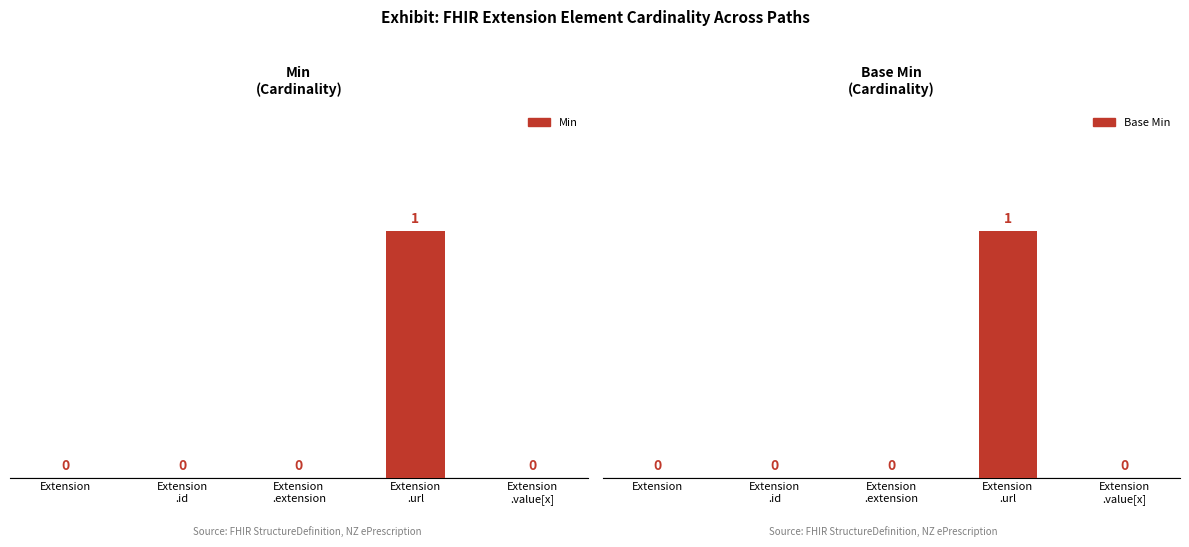

Reading left to right, extract all data points from this chart.

Min: 0	0	0	1	0
Base Min: 0	0	0	1	0